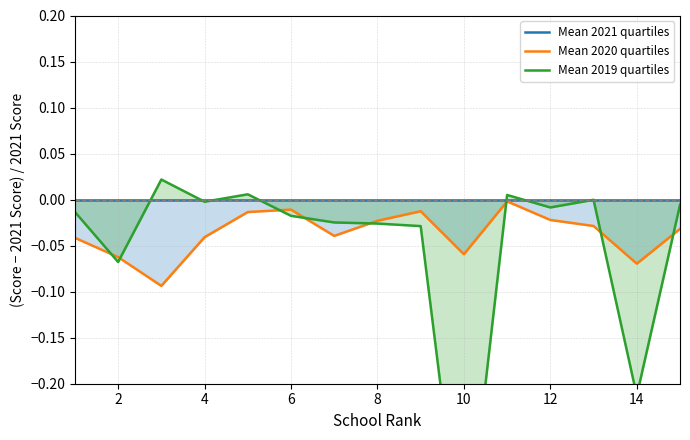

How many intersections are there between Mean 2019 quartiles and Mean 2020 quartiles?

8